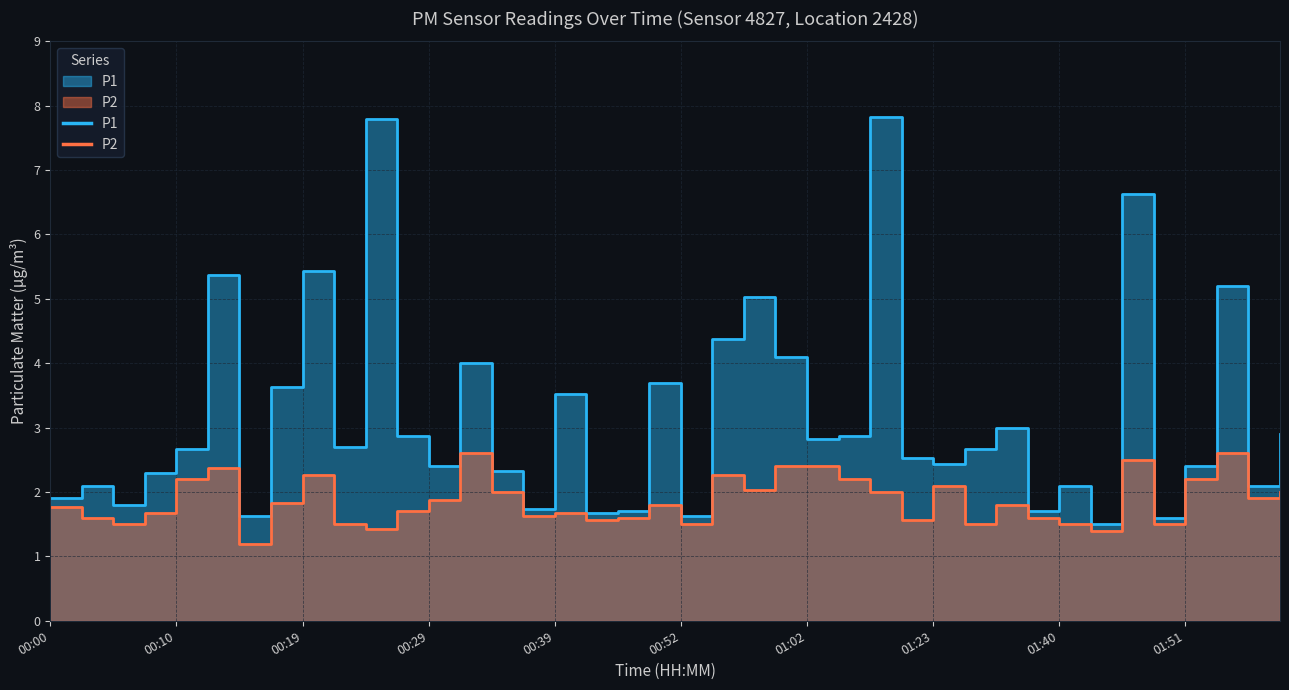

Which series changed the most between 00:41 and 01:00?

P1